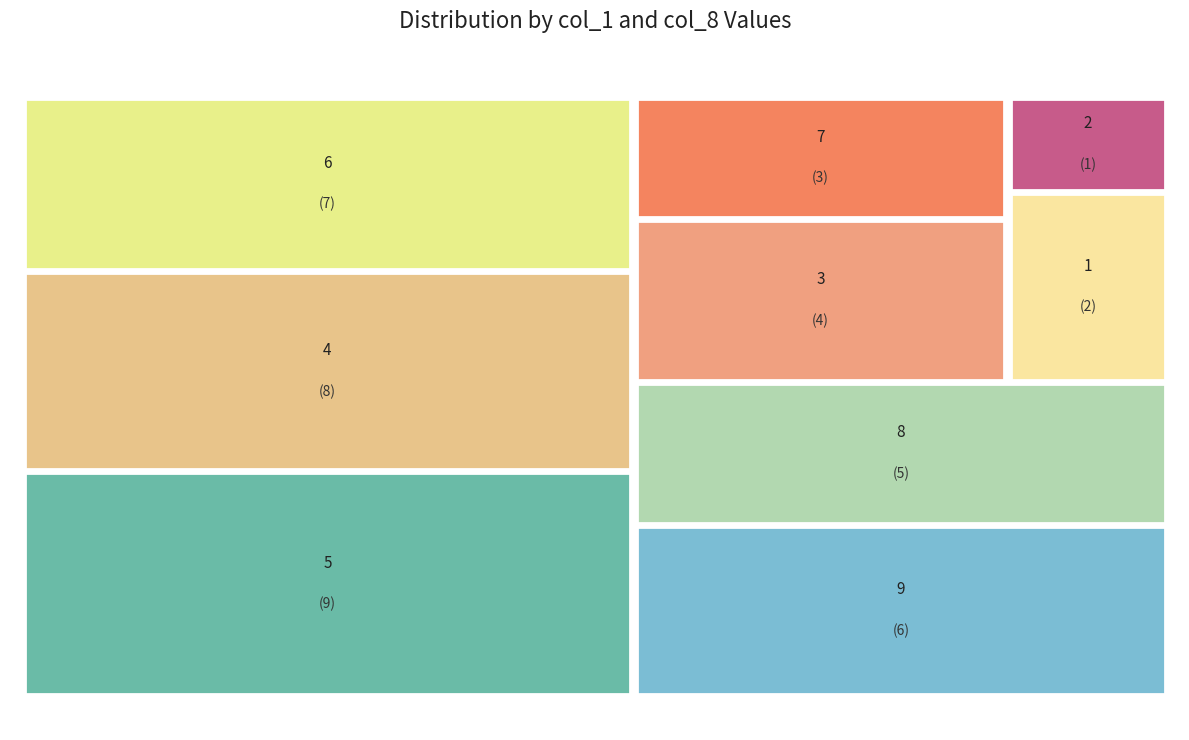

Which category has the biggest portion of the pie?

9